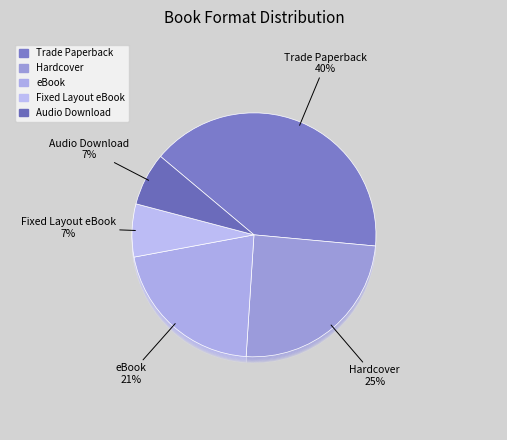

The Trade Paperback slice represents 40% of the pie. True or false?

True